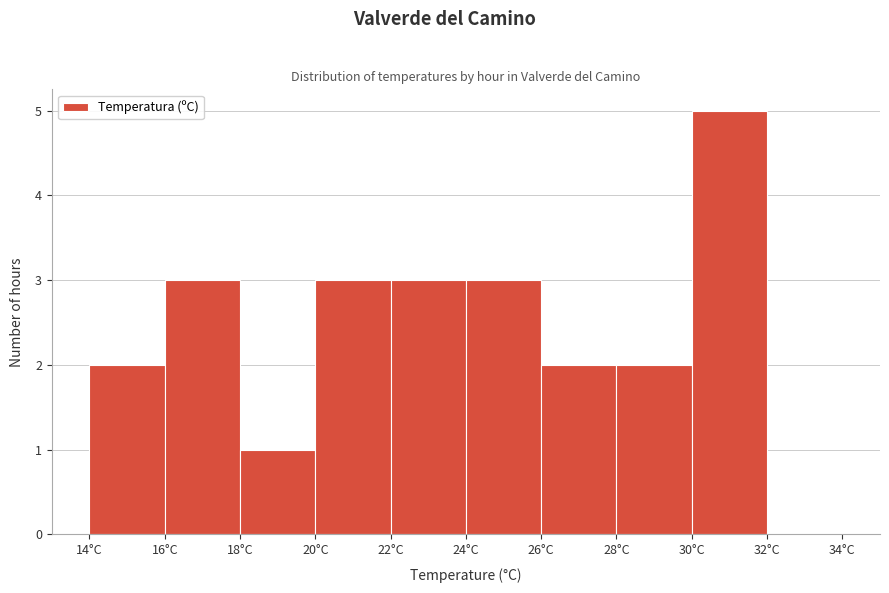

How tall is the bar that spans 26 to 28 on the x-axis? The values are not printed on the chart, so give them approximately, as read against the axis.

2